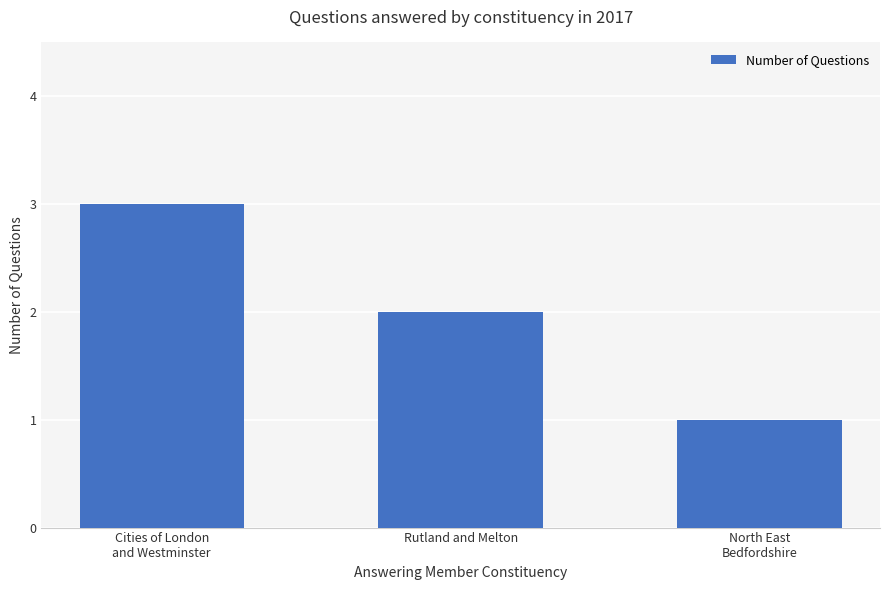

What is the average value?

2